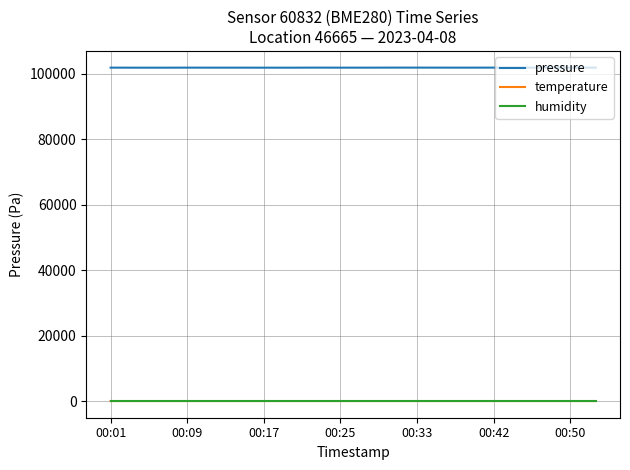

Which series has the largest range (max minus min)?

pressure